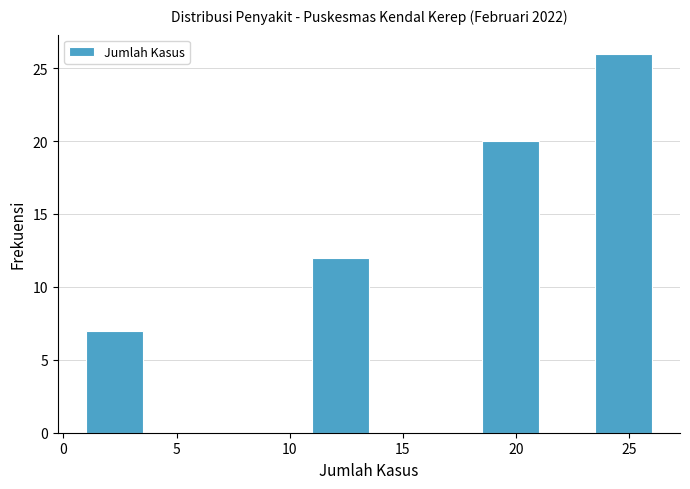

Which range on the x-axis has the tallest bar?

23.5 to 26.0